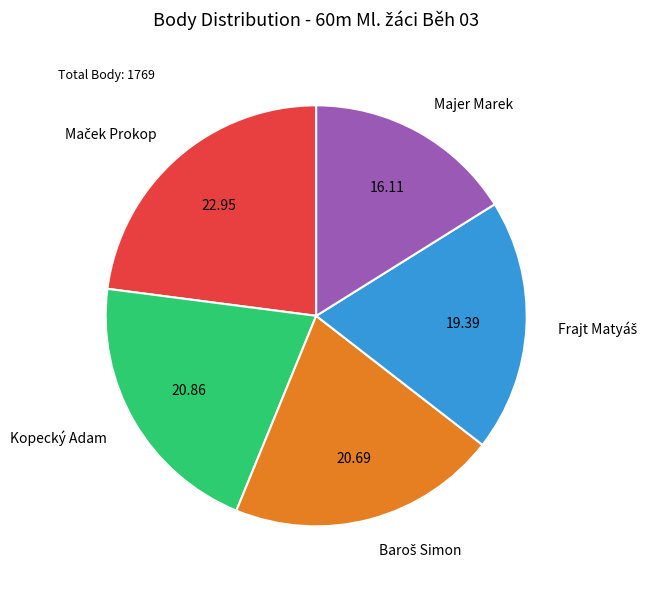

Which category has the smallest portion of the pie?

Majer Marek